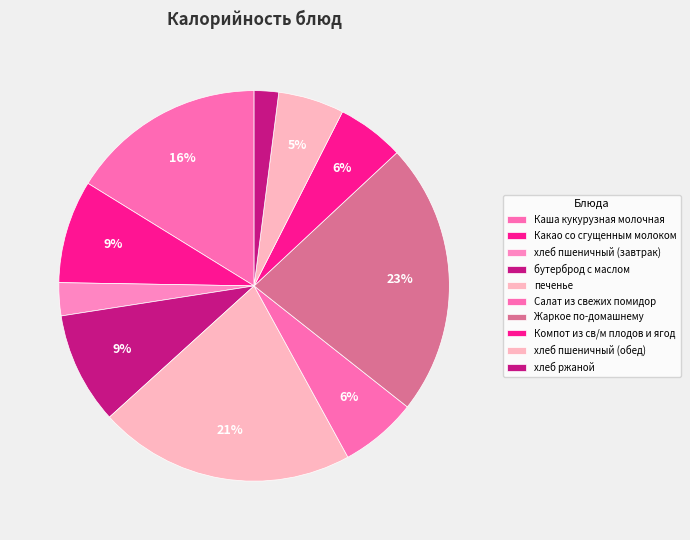

Count the number of slices in the pie.

10